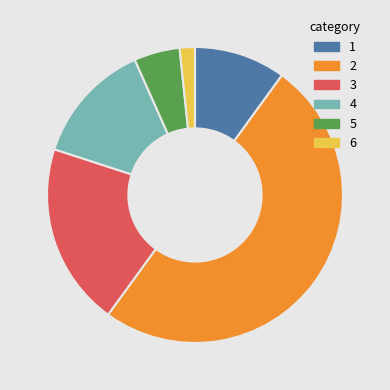

Is it true that 6 is 2% of the pie?

True